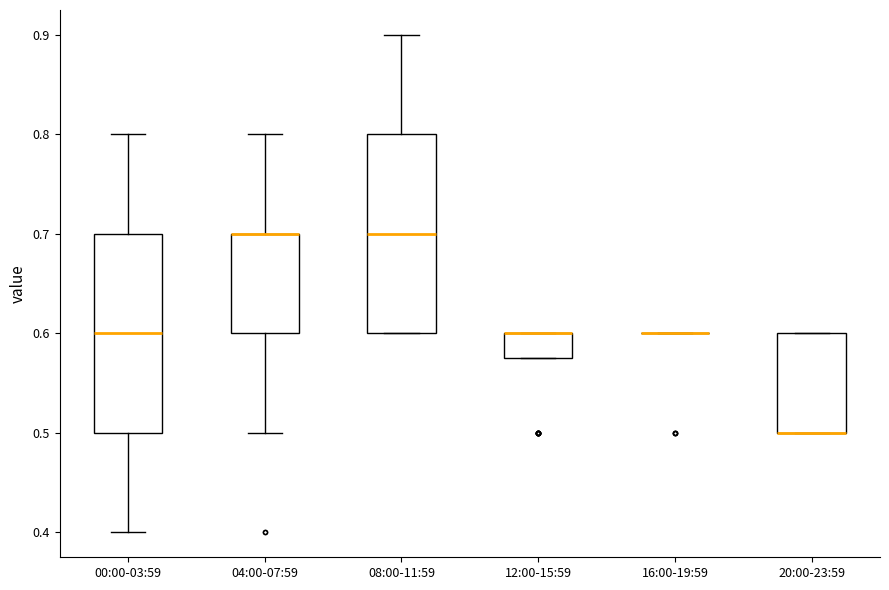

Where does the upper whisker of the box for 00:00-03:59 end on the y-axis? The values are not printed on the chart, so give them approximately, as read against the axis.

0.80